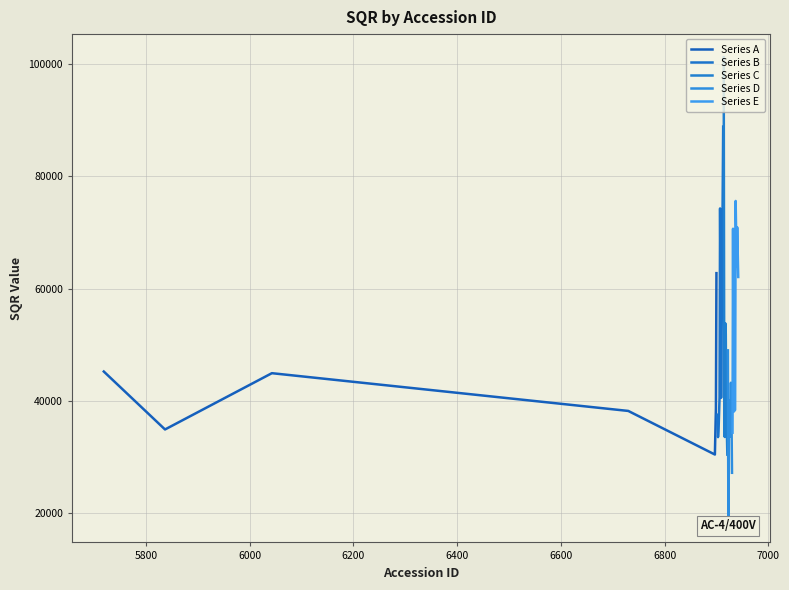

What is the highest value of the Series C series?

101199.8